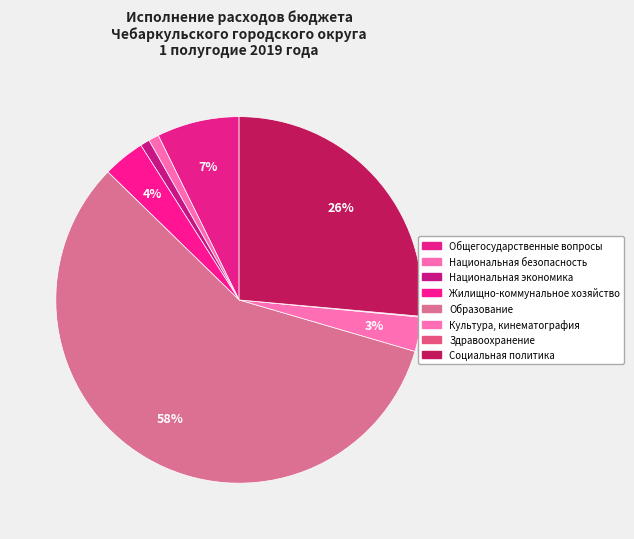

Count the number of slices in the pie.

8